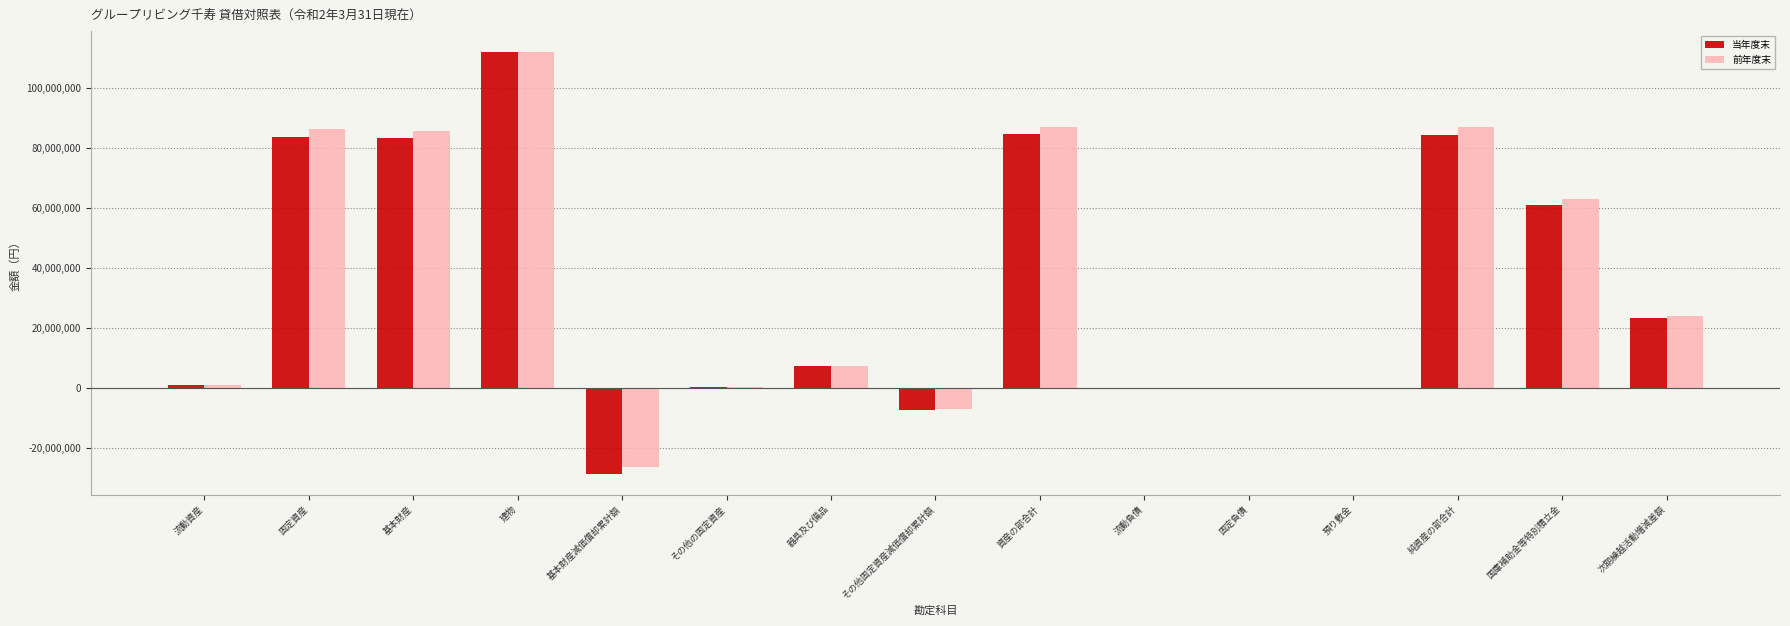

What is the maximum value shown in the chart?

111788009